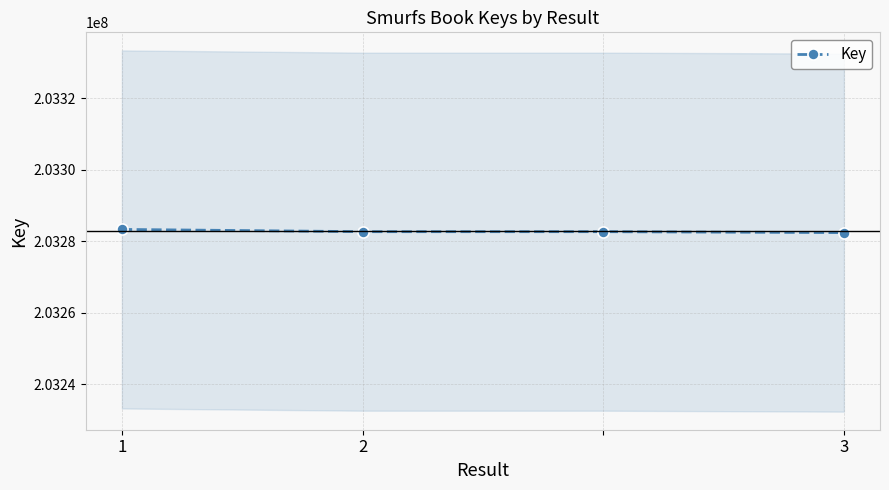

What is the lowest value of the Key series?

203282415